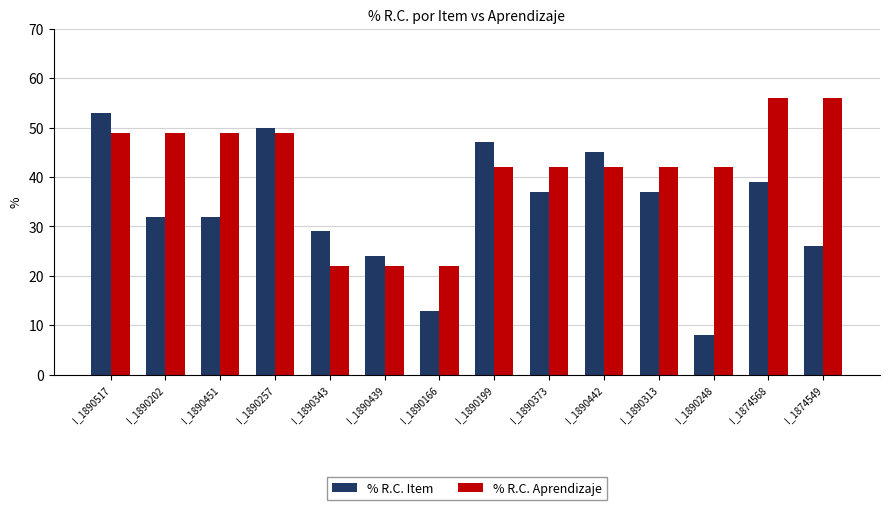

At which category is the sum across all series the highest?

I_1890517